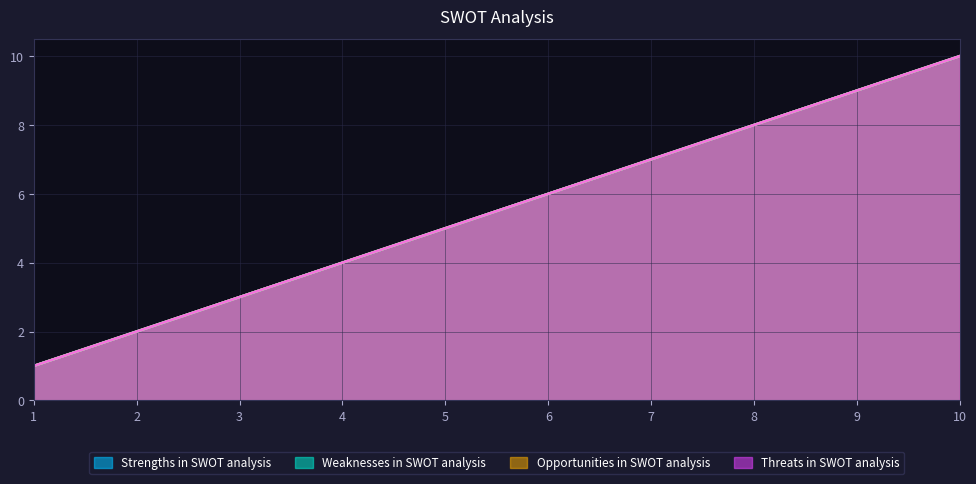

Rank the series at 2 from lowest to highest value.

Strengths in SWOT analysis, Weaknesses in SWOT analysis, Opportunities in SWOT analysis, Threats in SWOT analysis